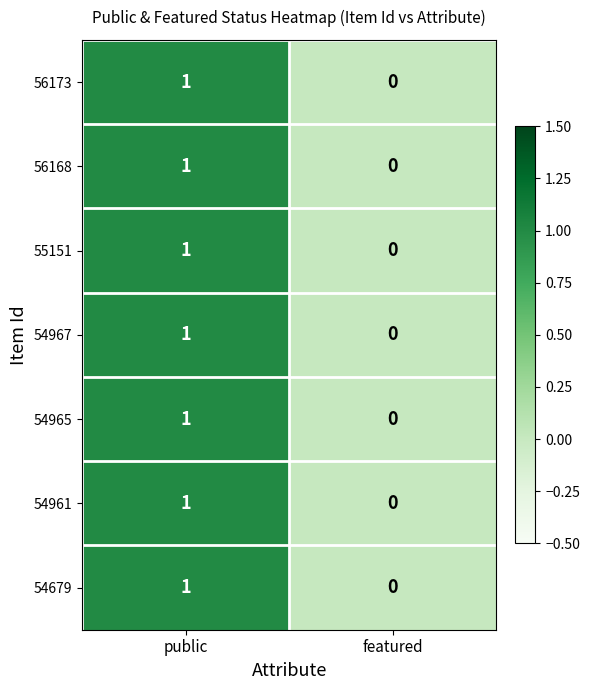

Reading right to left, transcribe all the data shown in this chart.

56173: 0	1
56168: 0	1
55151: 0	1
54967: 0	1
54965: 0	1
54961: 0	1
54679: 0	1